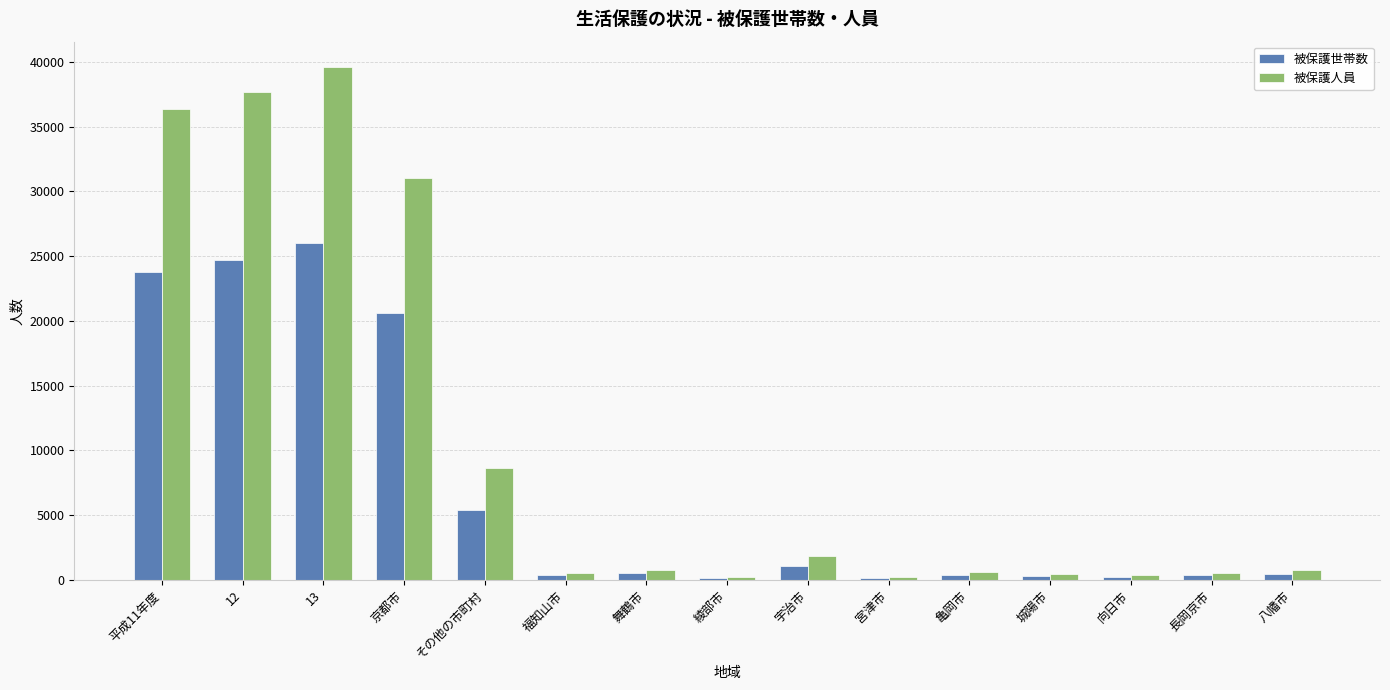

Count the number of data series in this chart.

2